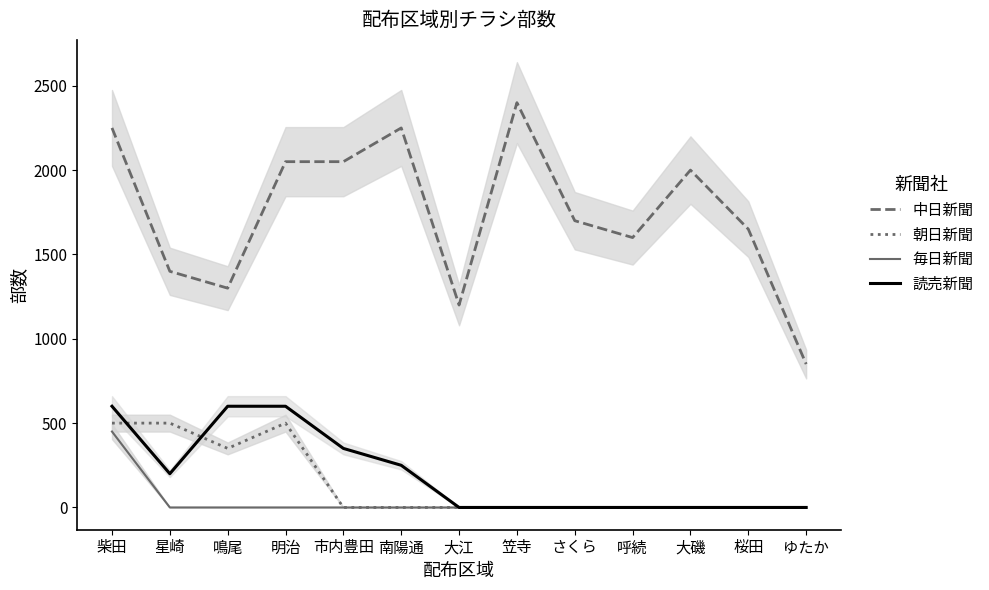

How many interior local peaks does the 中日新聞 series have?

3